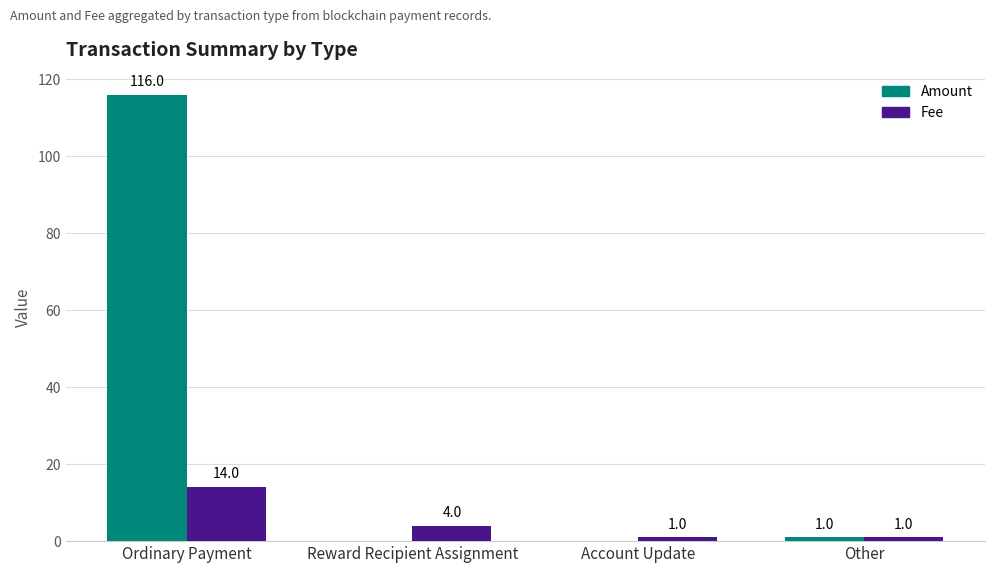

What value does the Fee series have at Ordinary Payment?

14.0